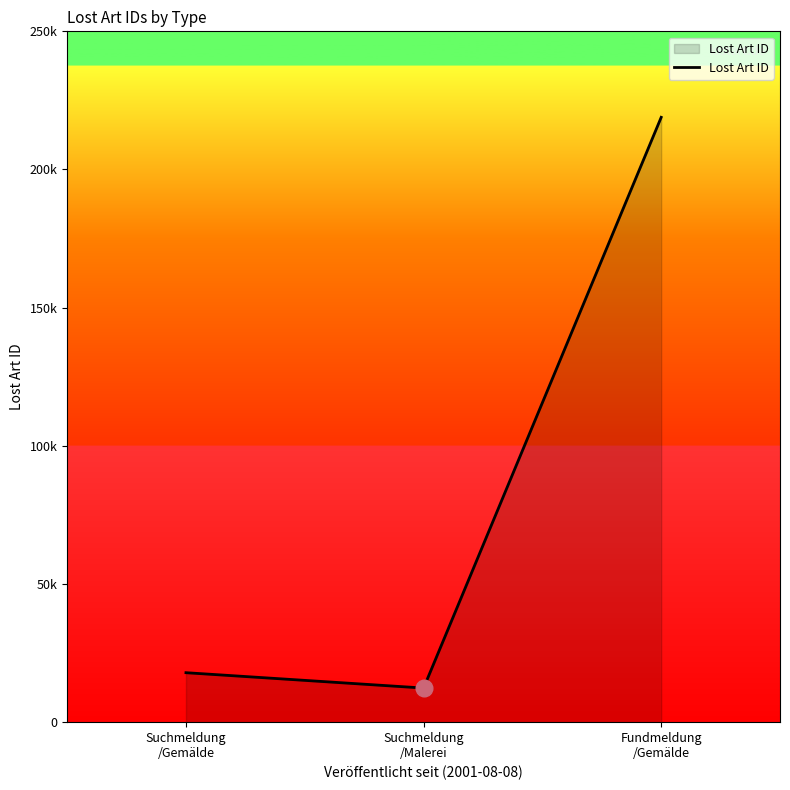

Reading left to right, transcribe all the data shown in this chart.

17902	12342	218881